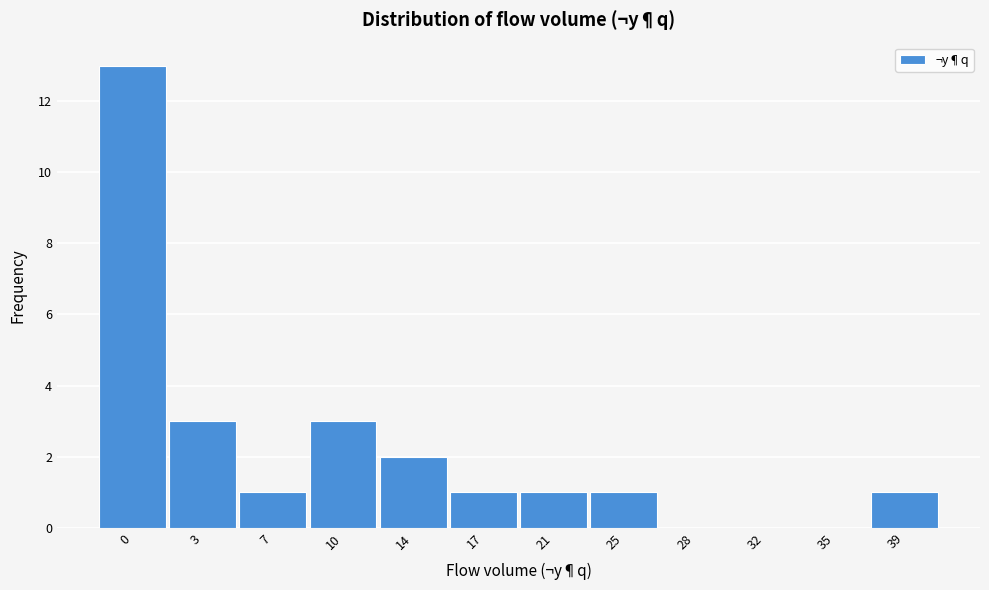

Reading right to left, extract all data points from this chart.

39=1	35=0	32=0	28=0	25=1	21=1	17=1	14=2	10=3	7=1	3=3	0=13